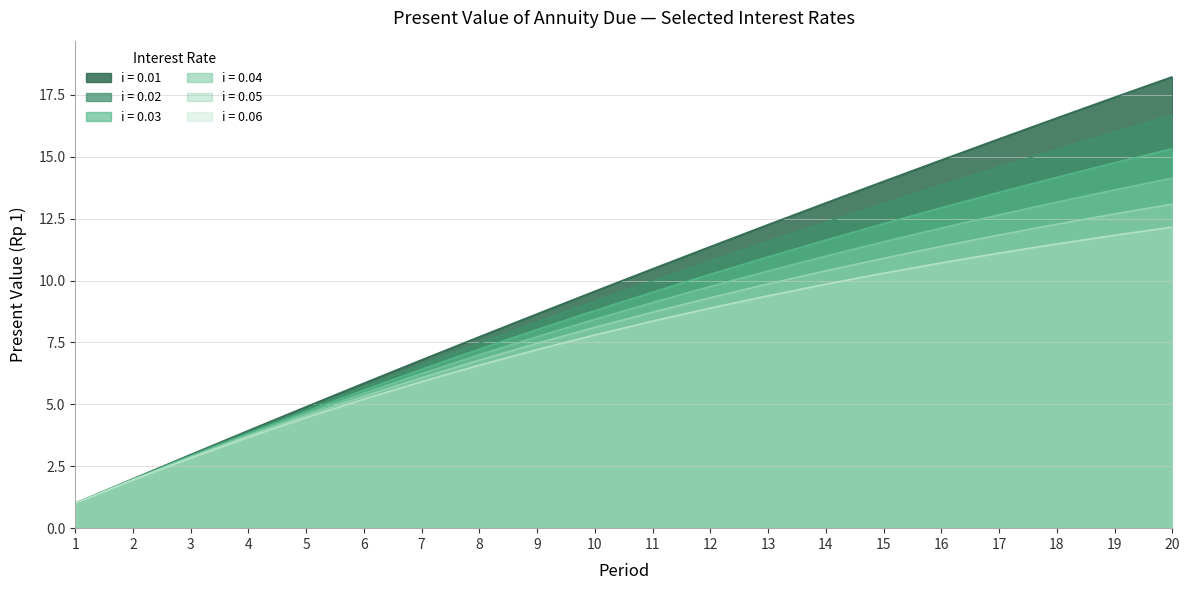

Does the chart have visible grid lines?

Yes